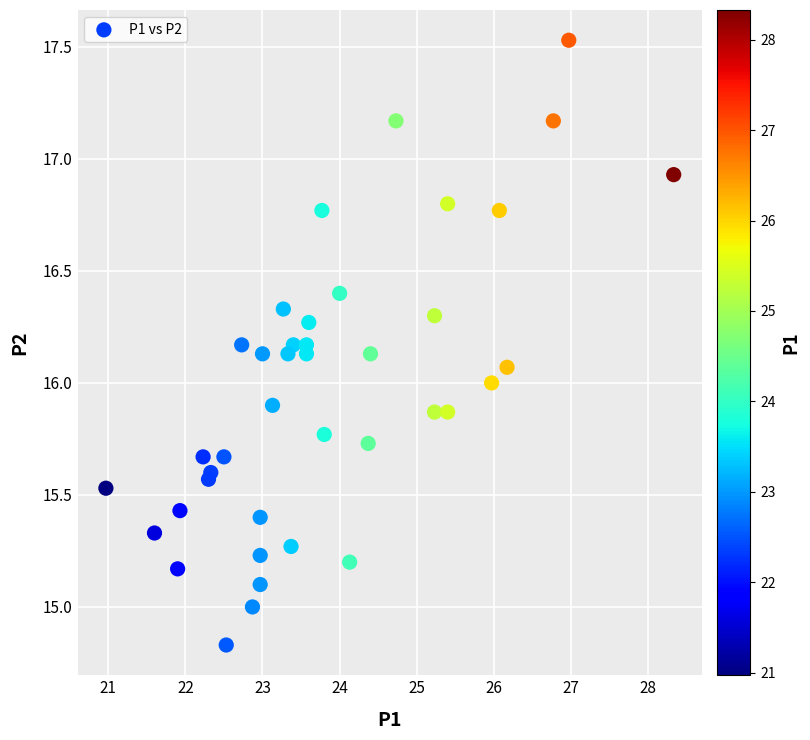

What is the range of Y values (max minus min)?

2.7